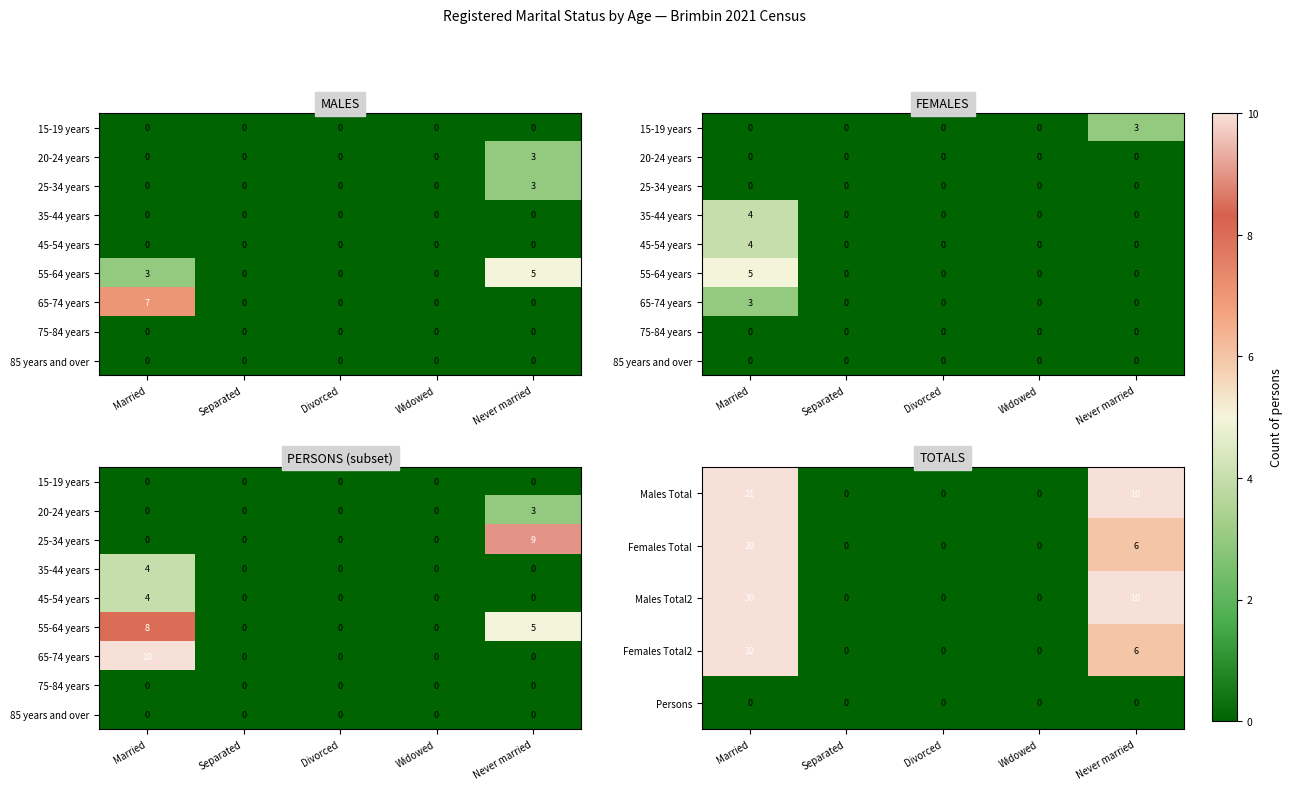

Where is Males Total2 nearest to the value 15?

Never married